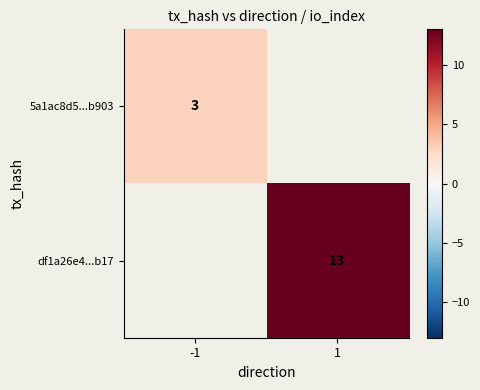

At how many categories does at least one series exceed 10?

1